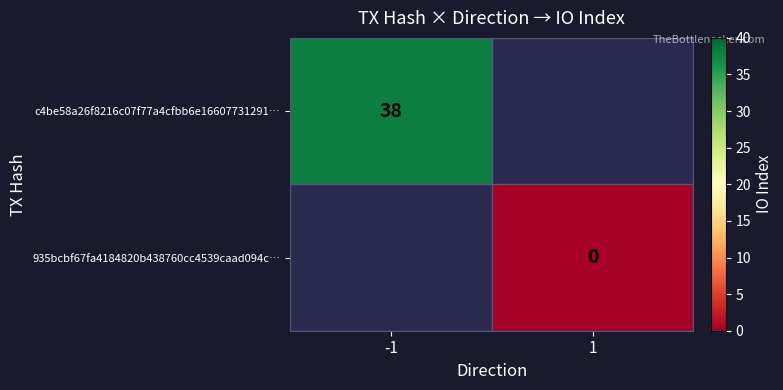

Is the value of 935bcbf67fa4184820b438760cc4539caad094c… at 1 greater than the value of c4be58a26f8216c07f77a4cfbb6e16607731291… at -1?

No